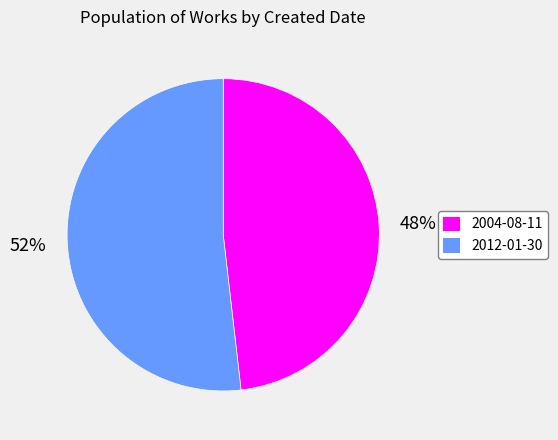

Rank the categories by value from highest to lowest.

2012-01-30, 2004-08-11